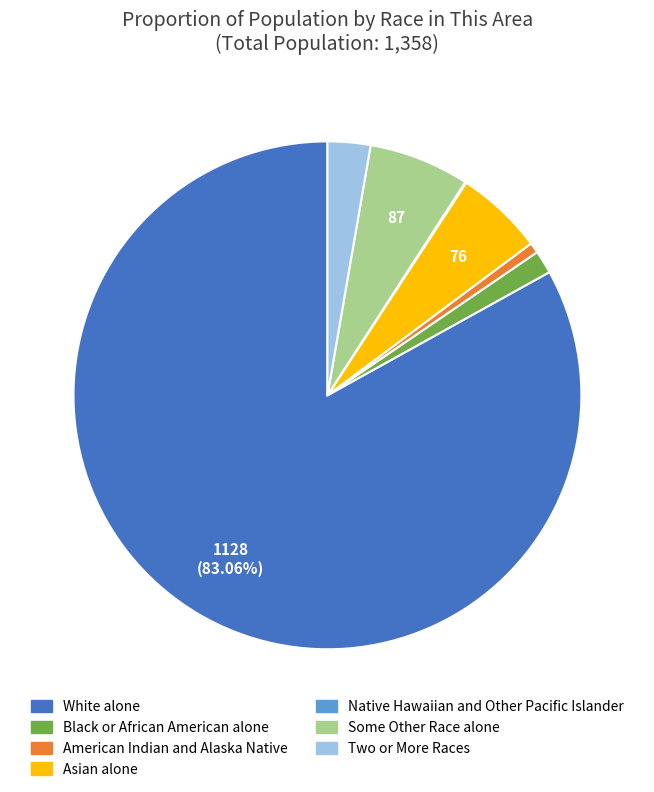

Which slice represents more than half of the pie?

White alone